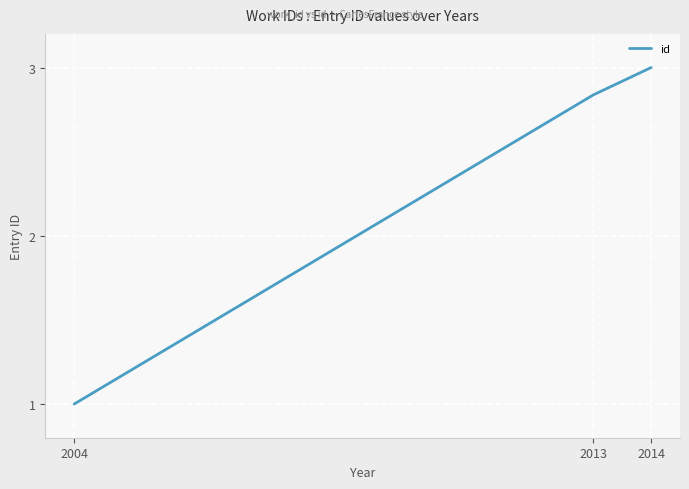

The value at 2013 is 3.7. True or false?

False